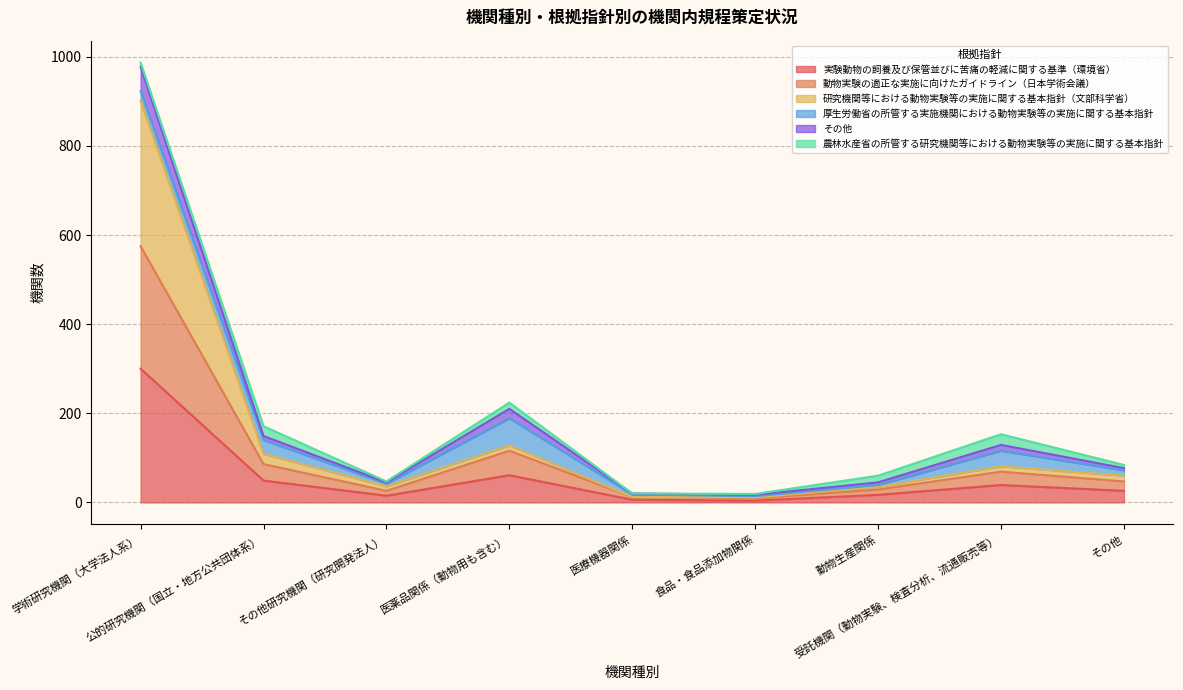

What is the maximum value for 実験動物の飼養及び保管並びに苦痛の軽減に関する基準（環境省）?

300